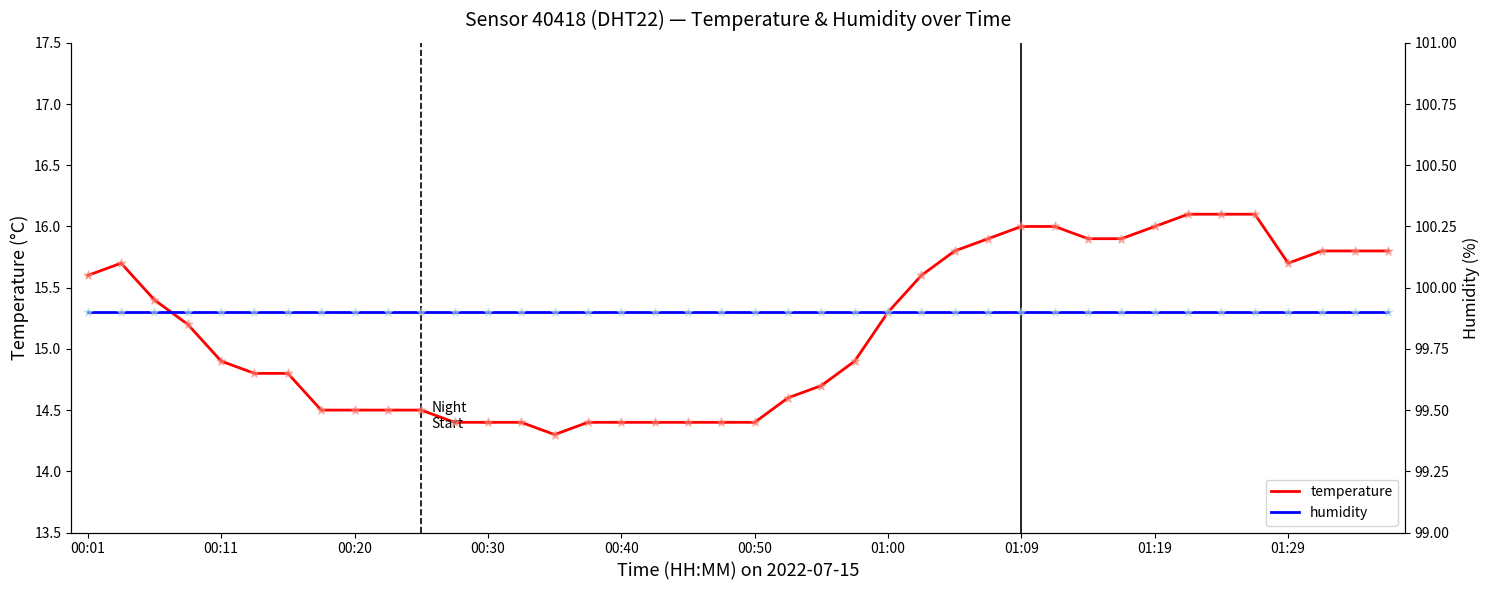

What are all the series names shown in the legend?

temperature, humidity